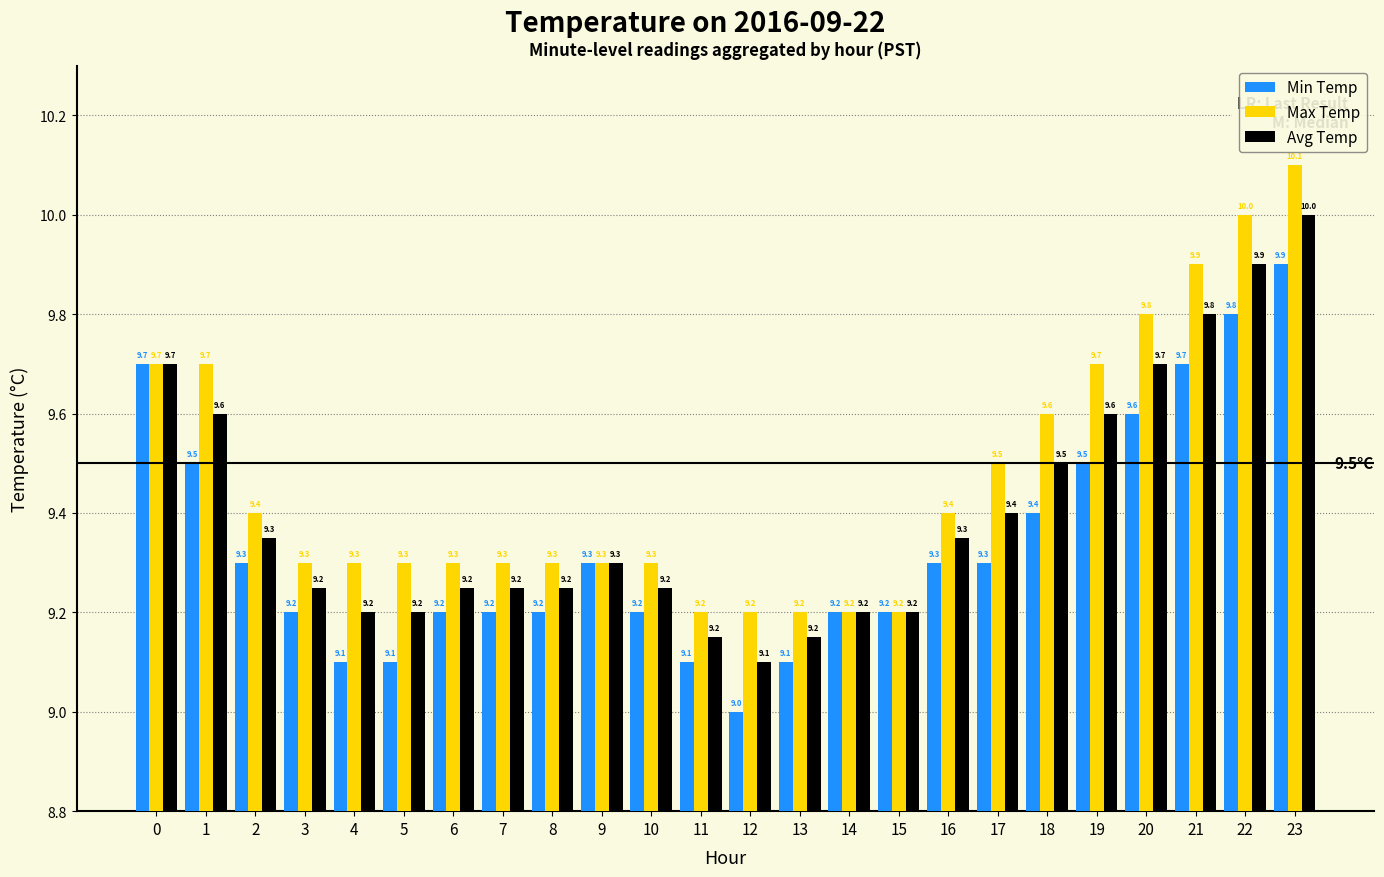

What is the difference between the second highest and minimum values in the Max Temp series?

0.8